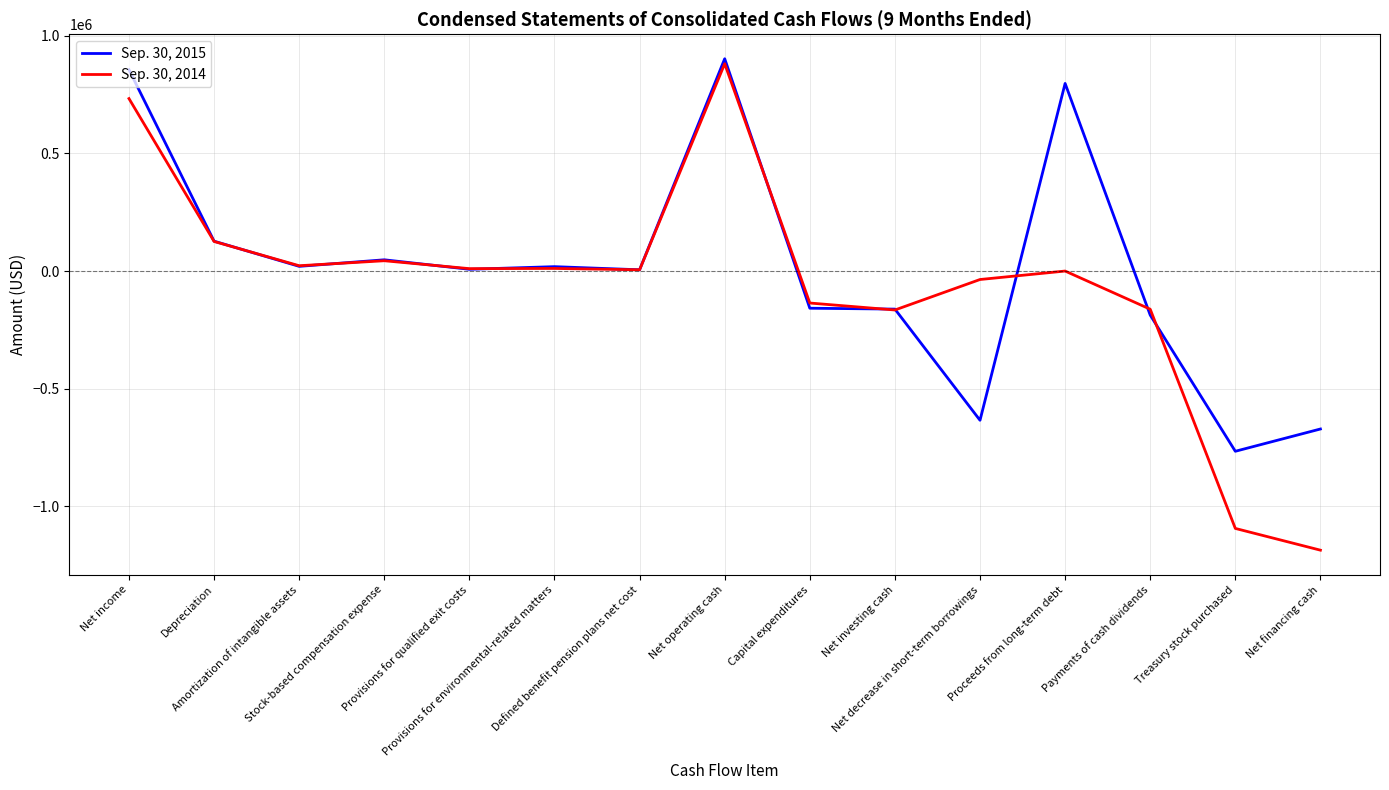

List the series in order of their overall mean, lowest first.

Sep. 30, 2014, Sep. 30, 2015